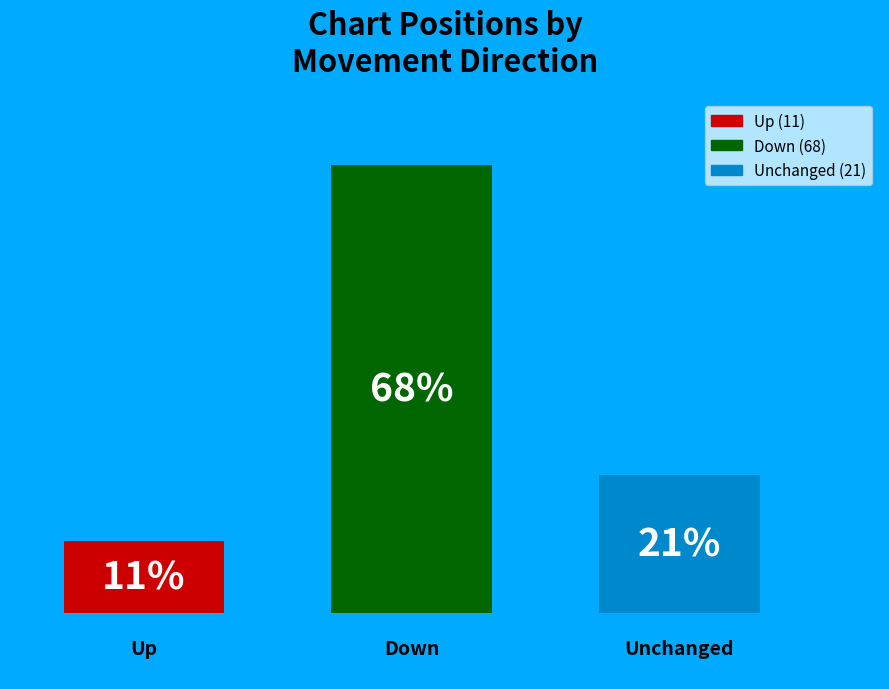

To the nearest percent, what is the combined percentage of up and down?

79%